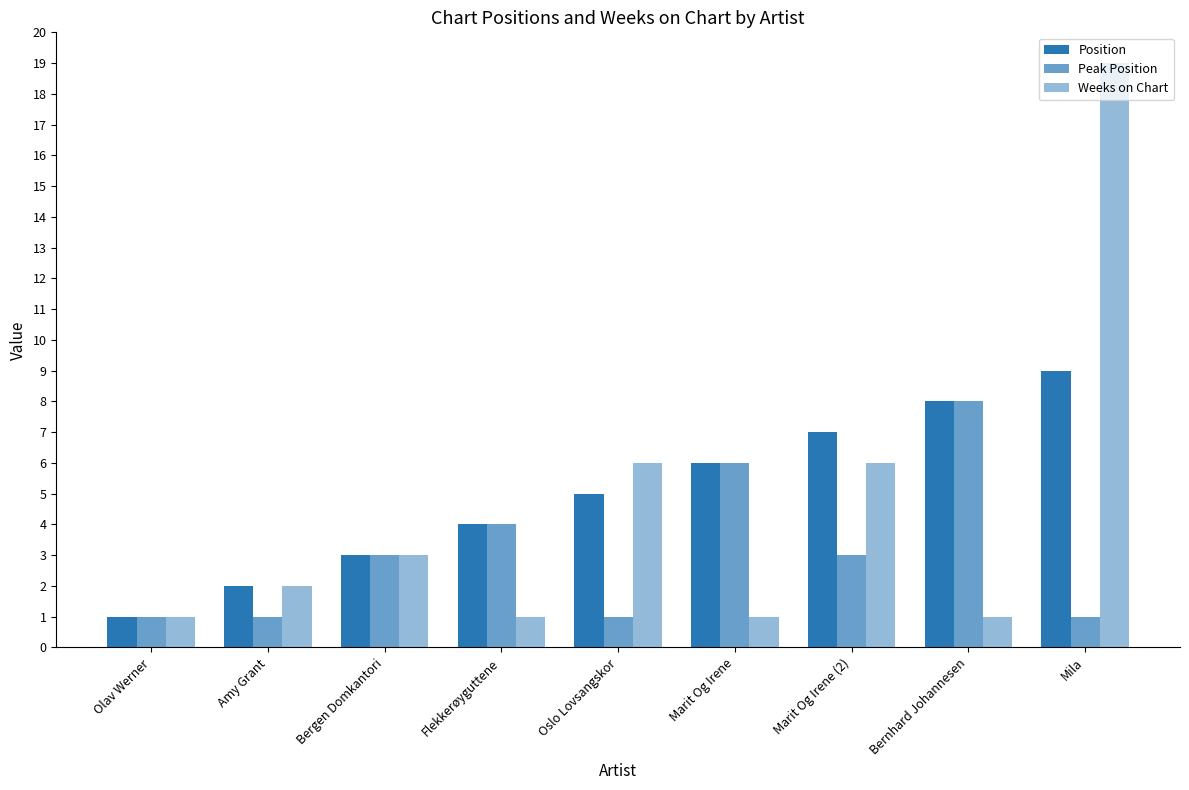

How many groups of bars are there?

9